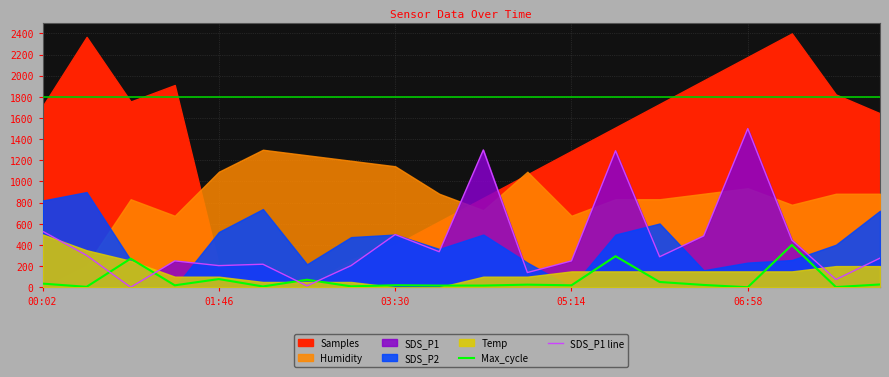

Which category has the highest value in the SDS_P1 line series?

06:58